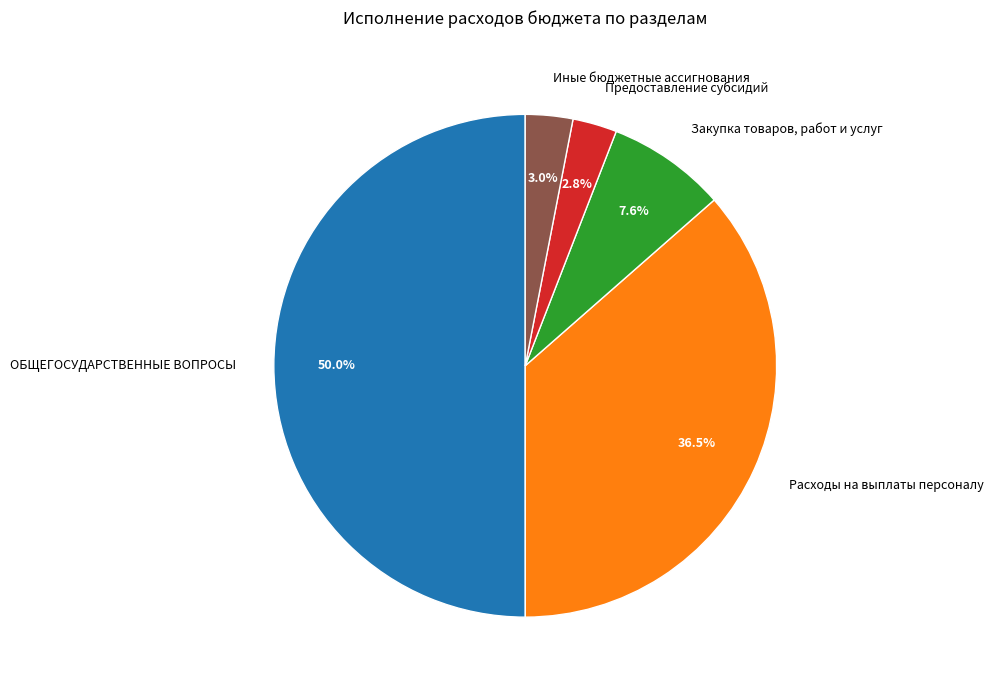

To the nearest percent, what is the combined percentage of Предоставление субсидий and Закупка товаров, работ и услуг?

10%